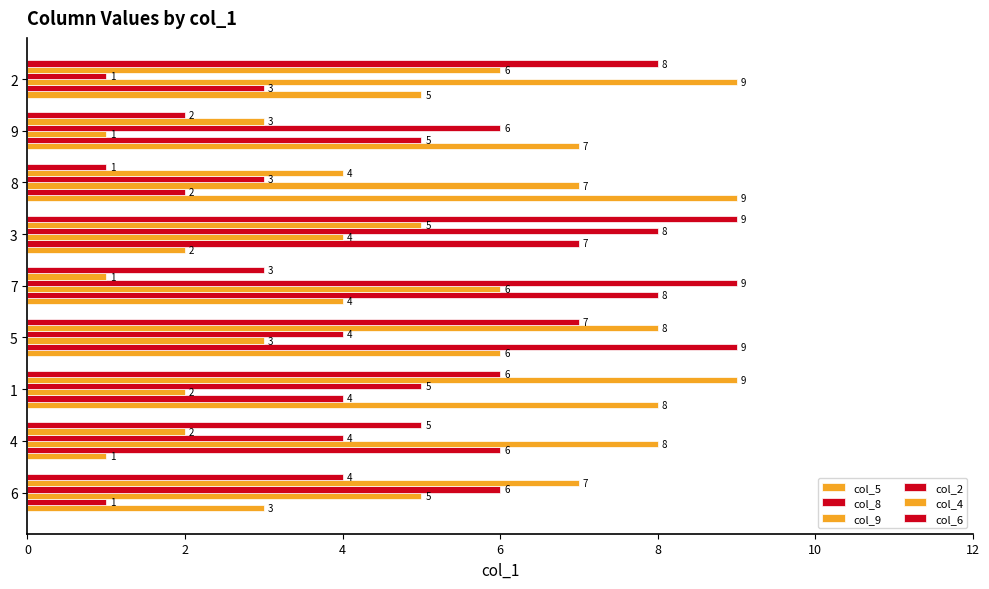

What is the spread (max minus min) of values at 8?

8